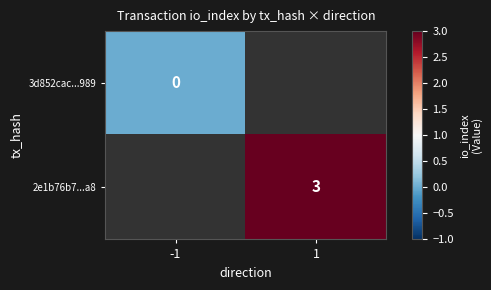

What is the maximum value shown in the chart?

3.0